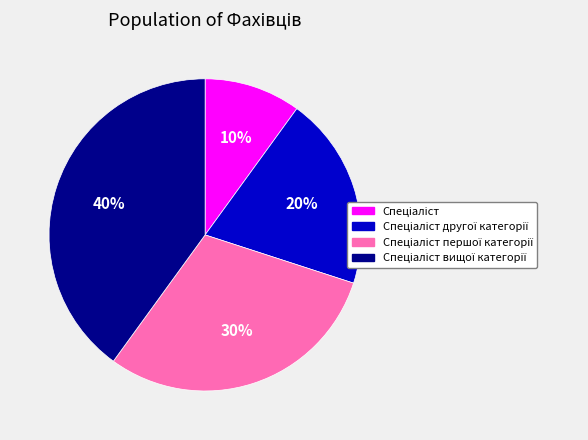

To the nearest percent, what is the difference between the largest and smallest slice percentages?

30%